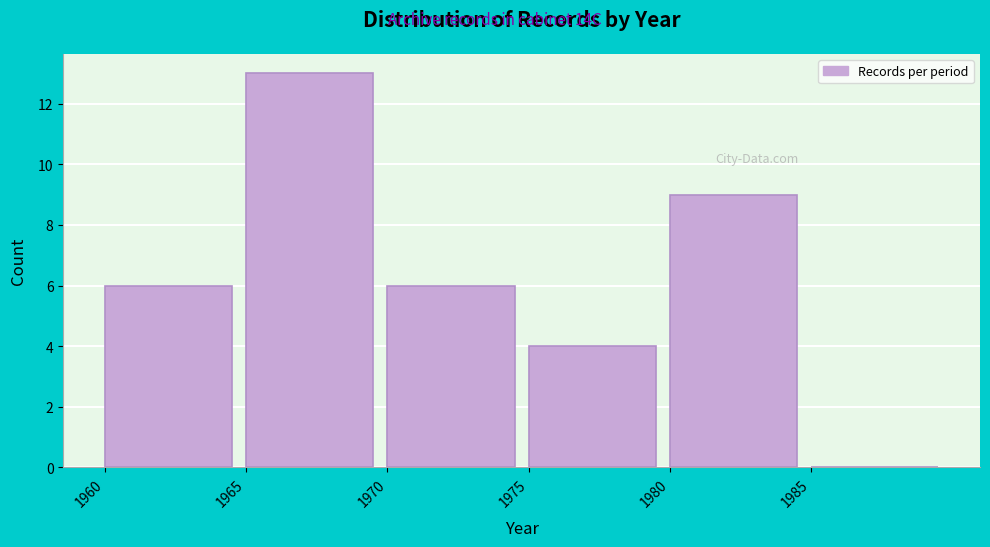

How tall is the bar that spans 1970 to 1975 on the x-axis? The values are not printed on the chart, so give them approximately, as read against the axis.

6